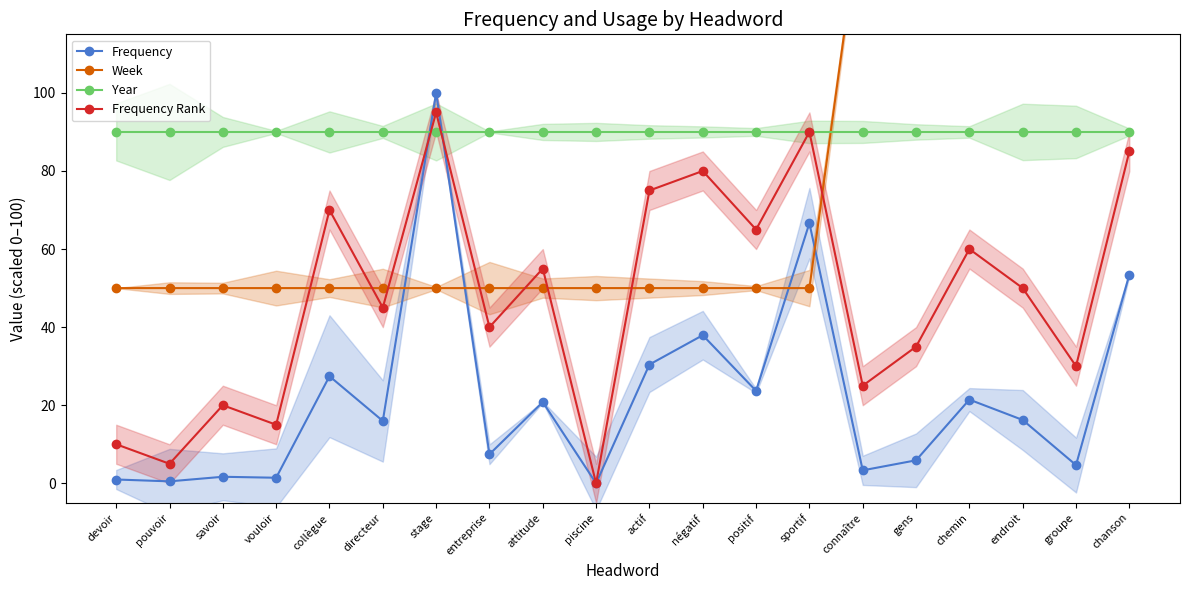

List the series in order of their peak value, lowest first.

Year, Frequency Rank, Frequency, Week